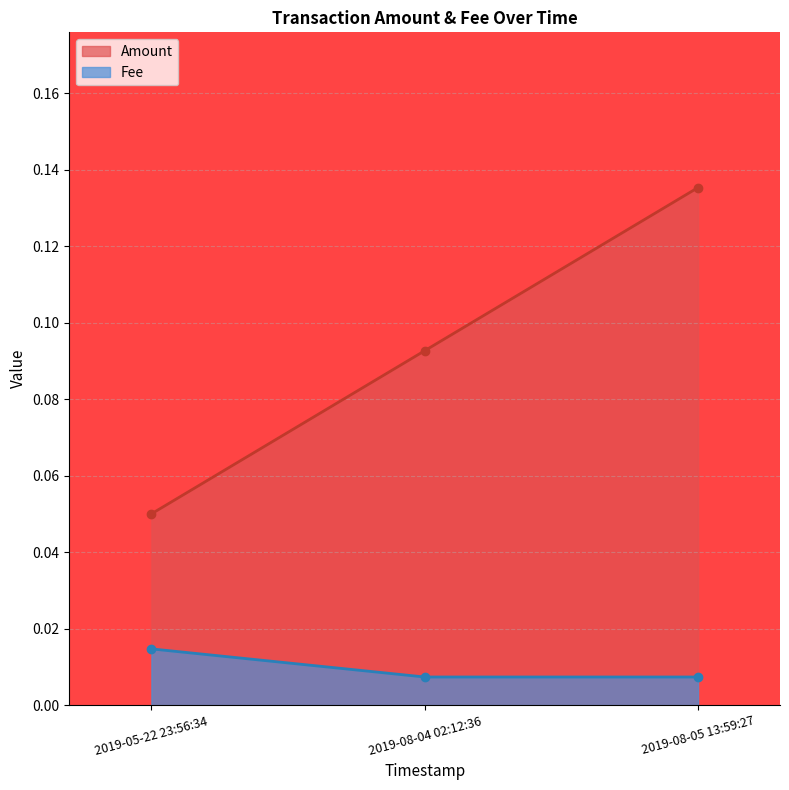

What position from the right is 2019-05-22 23:56:34?

3